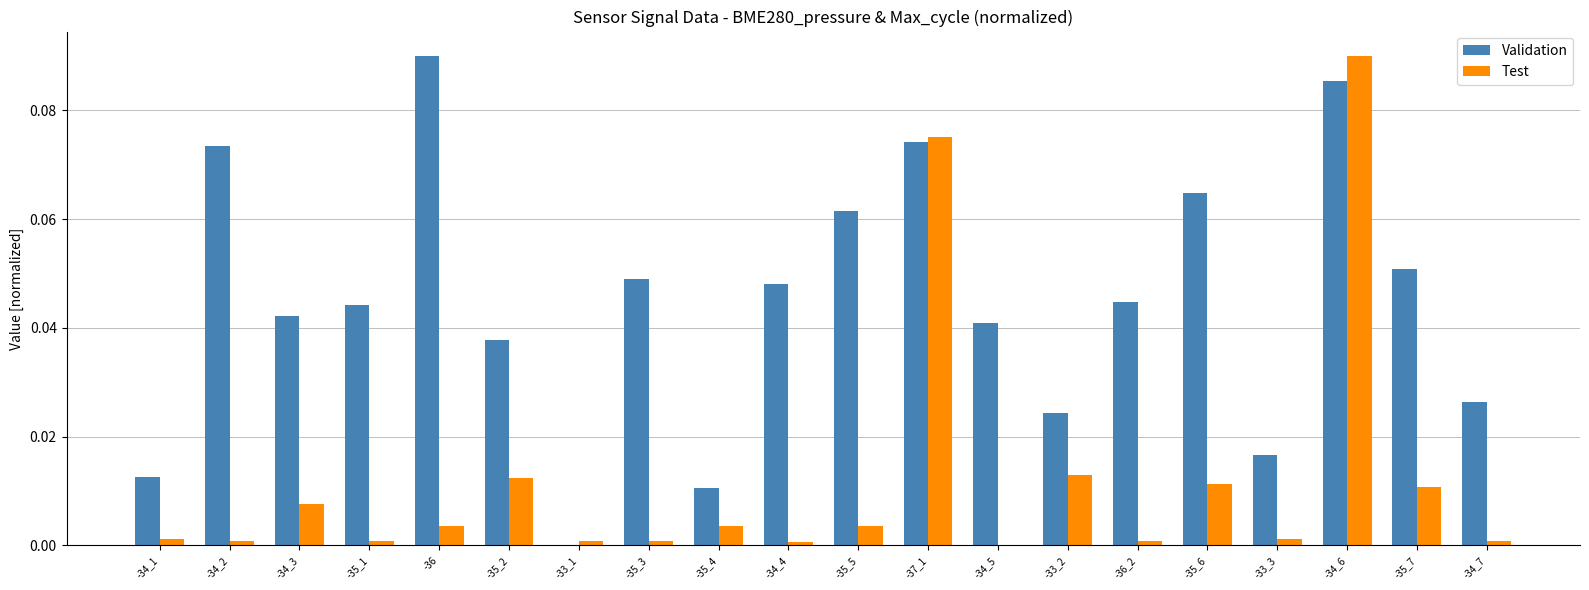

Is the value of Validation at -34_1 greater than the value of Test at -35_4?

Yes